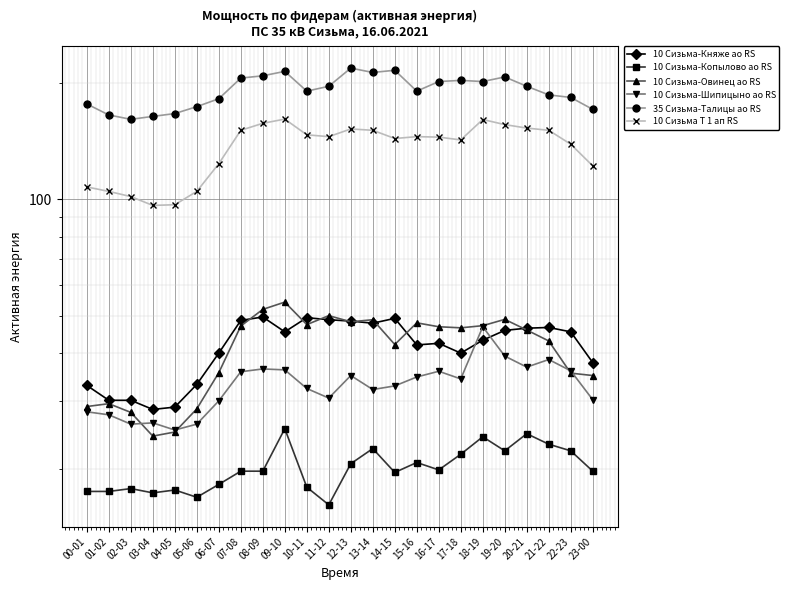

Reading left to right, extract all data points from this chart.

10 Сизьма-Княже ао RS: 00-01=33.0	01-02=30.2	02-03=30.2	03-04=28.6	04-05=29.0	05-06=33.2	06-07=40.0	07-08=48.6	08-09=49.6	09-10=45.4	10-11=49.4	11-12=48.8	12-13=48.4	13-14=47.8	14-15=49.2	15-16=42.0	16-17=42.4	17-18=40.0	18-19=43.2	19-20=45.8	20-21=46.4	21-22=46.6	22-23=45.4	23-00=37.8
10 Сизьма-Копылово ао RS: 00-01=17.6	01-02=17.6	02-03=17.9	03-04=17.4	04-05=17.7	05-06=16.9	06-07=18.3	07-08=19.8	08-09=19.8	09-10=25.5	10-11=18.0	11-12=16.2	12-13=20.7	13-14=22.6	14-15=19.6	15-16=20.9	16-17=19.9	17-18=21.9	18-19=24.3	19-20=22.4	20-21=24.8	21-22=23.2	22-23=22.4	23-00=19.8
10 Сизьма-Овинец ао RS: 00-01=29.1	01-02=29.6	02-03=28.1	03-04=24.4	04-05=25.0	05-06=28.7	06-07=35.6	07-08=47.0	08-09=51.9	09-10=54.2	10-11=47.4	11-12=50.0	12-13=48.2	13-14=48.8	14-15=42.1	15-16=47.9	16-17=46.8	17-18=46.5	18-19=47.1	19-20=48.9	20-21=45.9	21-22=43.0	22-23=35.5	23-00=35.0
10 Сизьма-Шипицыно ао RS: 00-01=28.2	01-02=27.7	02-03=26.2	03-04=26.4	04-05=25.3	05-06=26.2	06-07=30.1	07-08=35.8	08-09=36.4	09-10=36.2	10-11=32.4	11-12=30.6	12-13=35.0	13-14=32.2	14-15=32.9	15-16=34.7	16-17=35.9	17-18=34.3	18-19=46.8	19-20=39.3	20-21=36.8	21-22=38.5	22-23=36.0	23-00=30.3
35 Сизьма-Талицы ао RS: 00-01=176.4	01-02=165.2	02-03=161.0	03-04=163.8	04-05=166.6	05-06=173.6	06-07=182.0	07-08=205.8	08-09=208.6	09-10=214.2	10-11=190.4	11-12=196.0	12-13=218.4	13-14=212.8	14-15=215.6	15-16=190.4	16-17=201.6	17-18=203.0	18-19=201.6	19-20=207.2	20-21=196.0	21-22=186.2	22-23=183.4	23-00=170.8
10 Сизьма Т 1 ап RS: 00-01=107.6	01-02=104.8	02-03=101.6	03-04=96.4	04-05=96.8	05-06=104.8	06-07=123.6	07-08=150.8	08-09=157.2	09-10=161.2	10-11=146.8	11-12=145.2	12-13=152.0	13-14=150.8	14-15=143.6	15-16=145.2	16-17=144.8	17-18=142.4	18-19=160.8	19-20=156.0	20-21=152.8	21-22=150.8	22-23=138.8	23-00=122.0